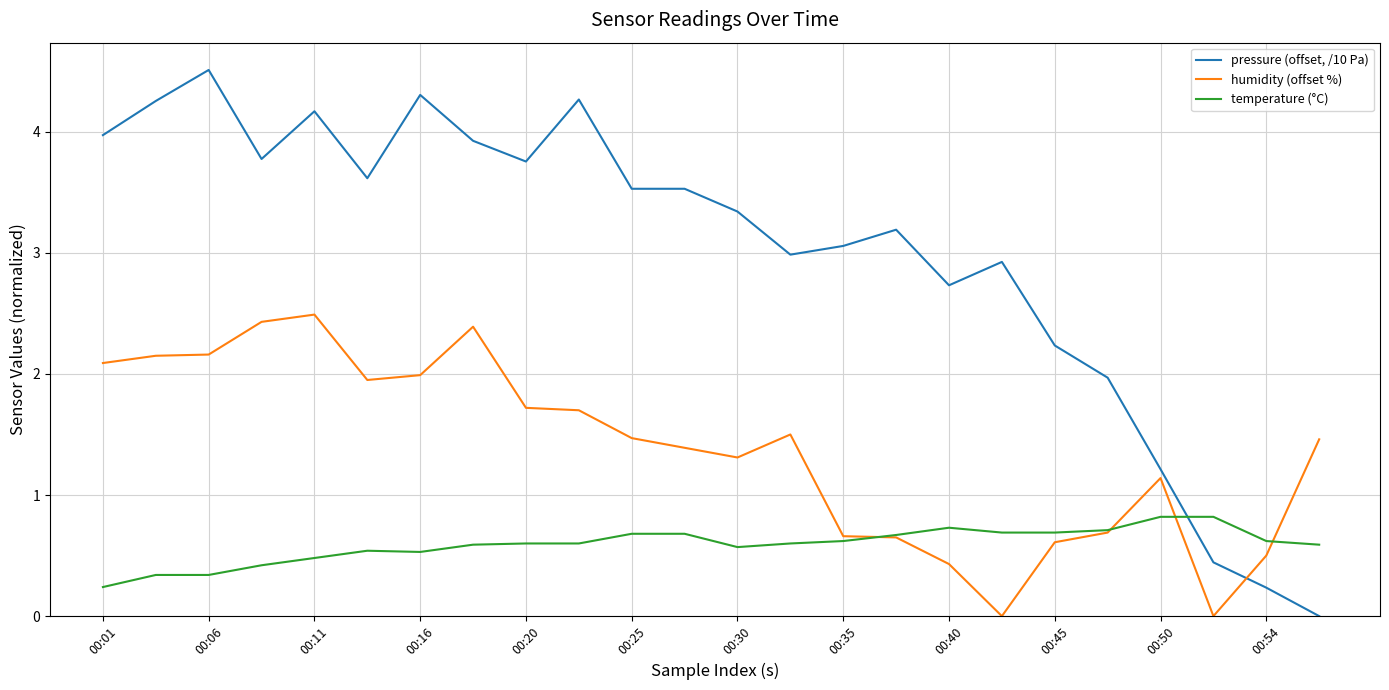

List the series in order of their overall mean, highest first.

pressure (offset, /10 Pa), humidity (offset %), temperature (°C)